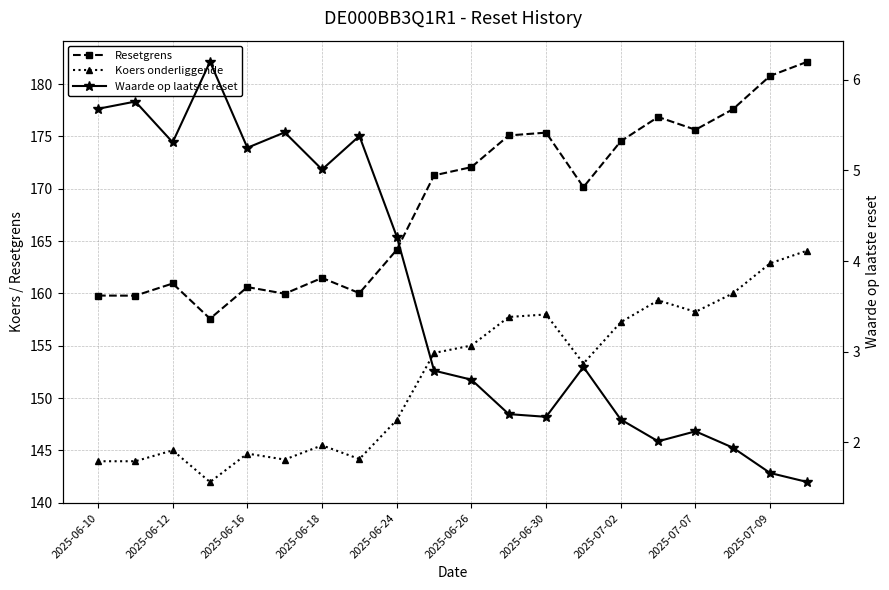

The Waarde op laatste reset series shows 0.7 at 19. True or false?

False